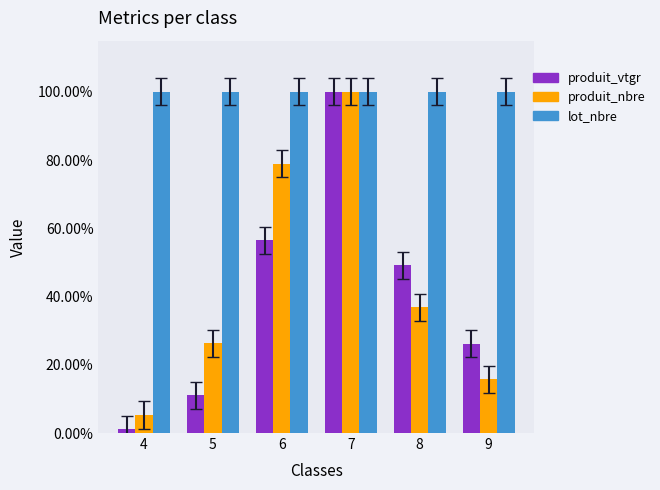

What are all the series names shown in the legend?

produit_vtgr, produit_nbre, lot_nbre